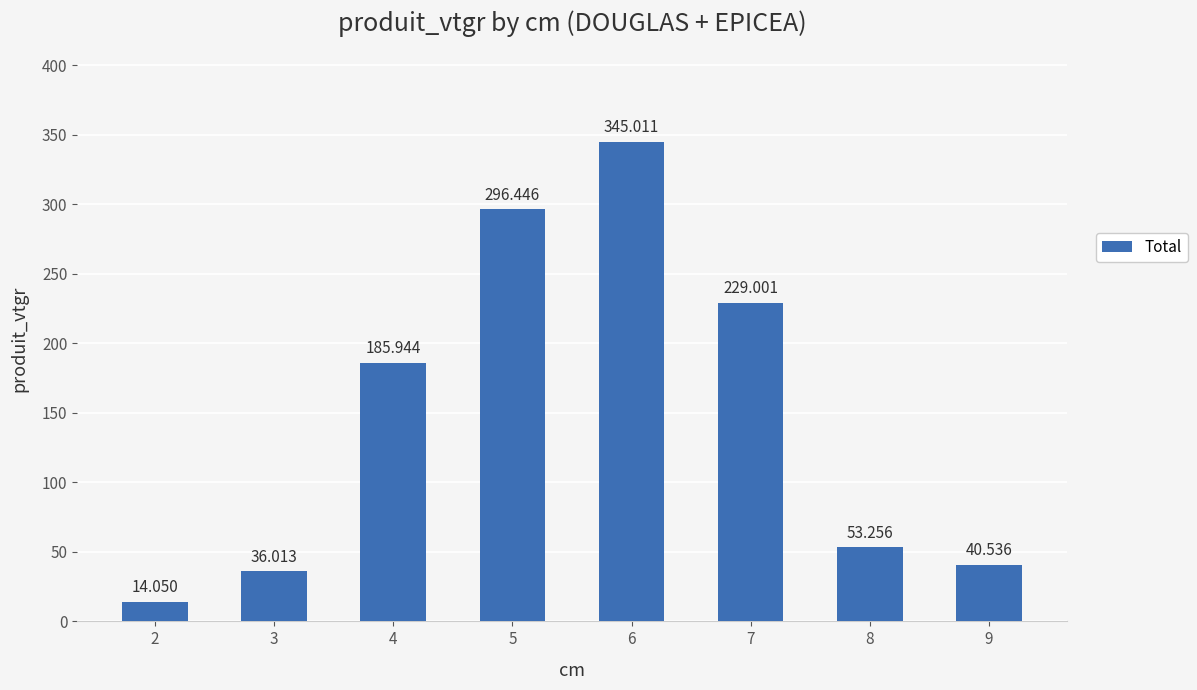

Rank the categories by value from lowest to highest.

2, 3, 9, 8, 4, 7, 5, 6